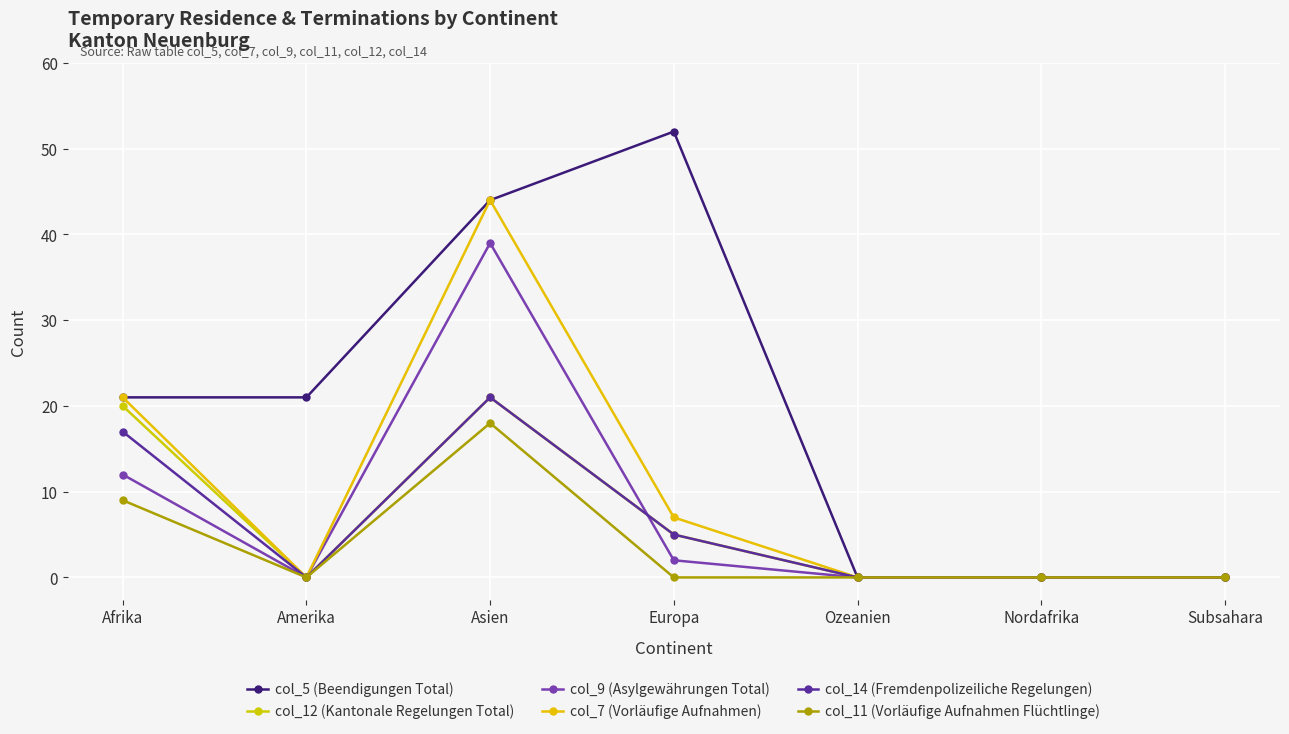

The col_9 (Asylgewährungen Total) series shows 17 at Nordafrika. True or false?

False